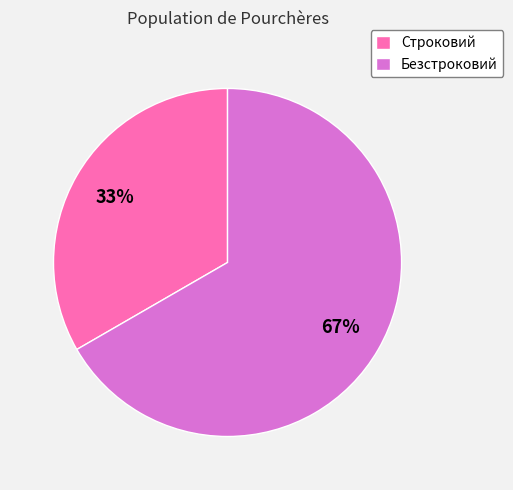

Which slice is the largest?

Безстроковий